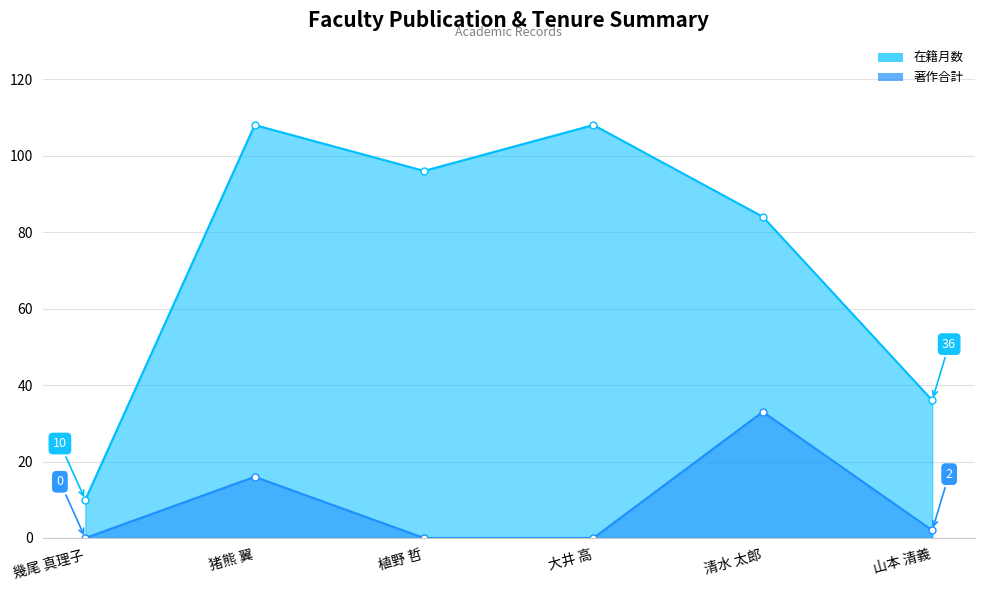

What is the difference between the second highest and minimum values in the 在籍月数 series?

98